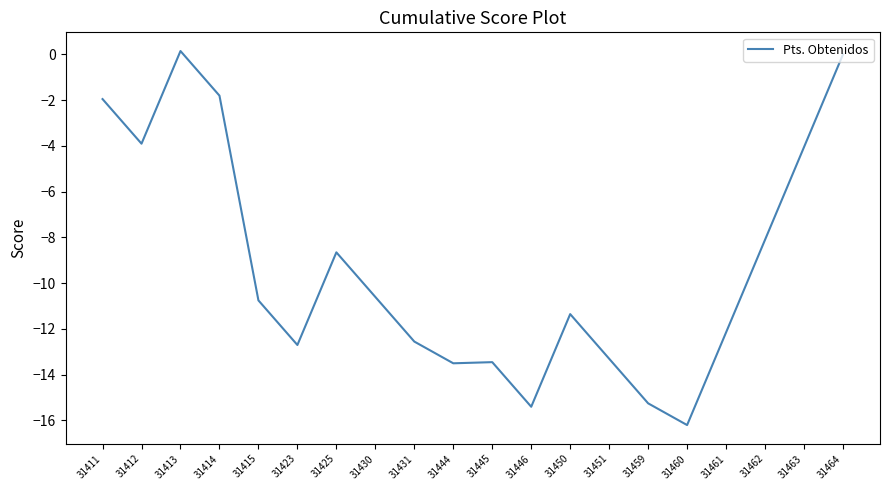

What is the minimum value shown in the chart?

-16.2